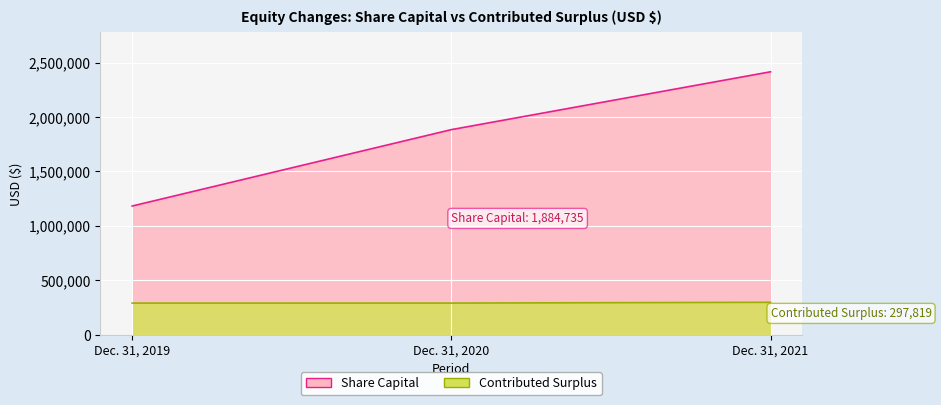

How many data points does each series have?

3